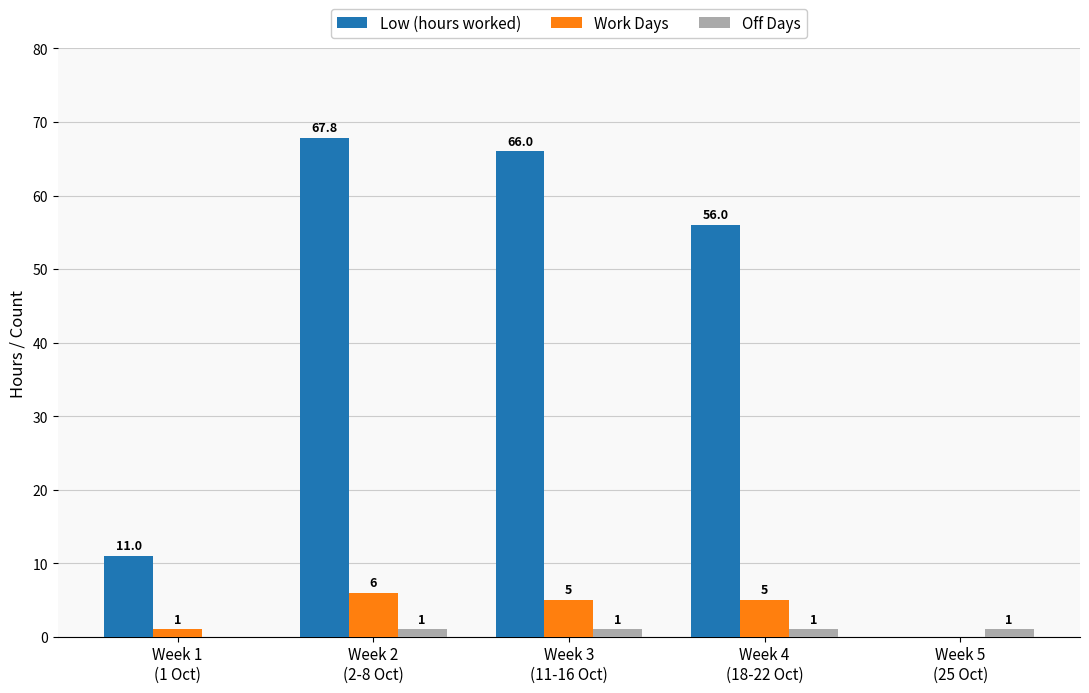

Which series has the largest range (max minus min)?

Low (hours worked)